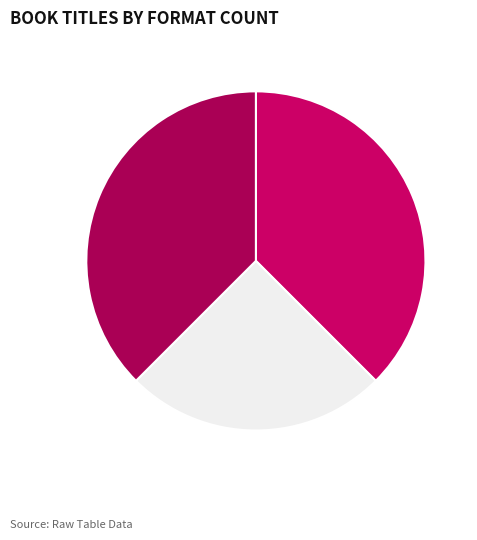

How many slices are in this pie chart?

3